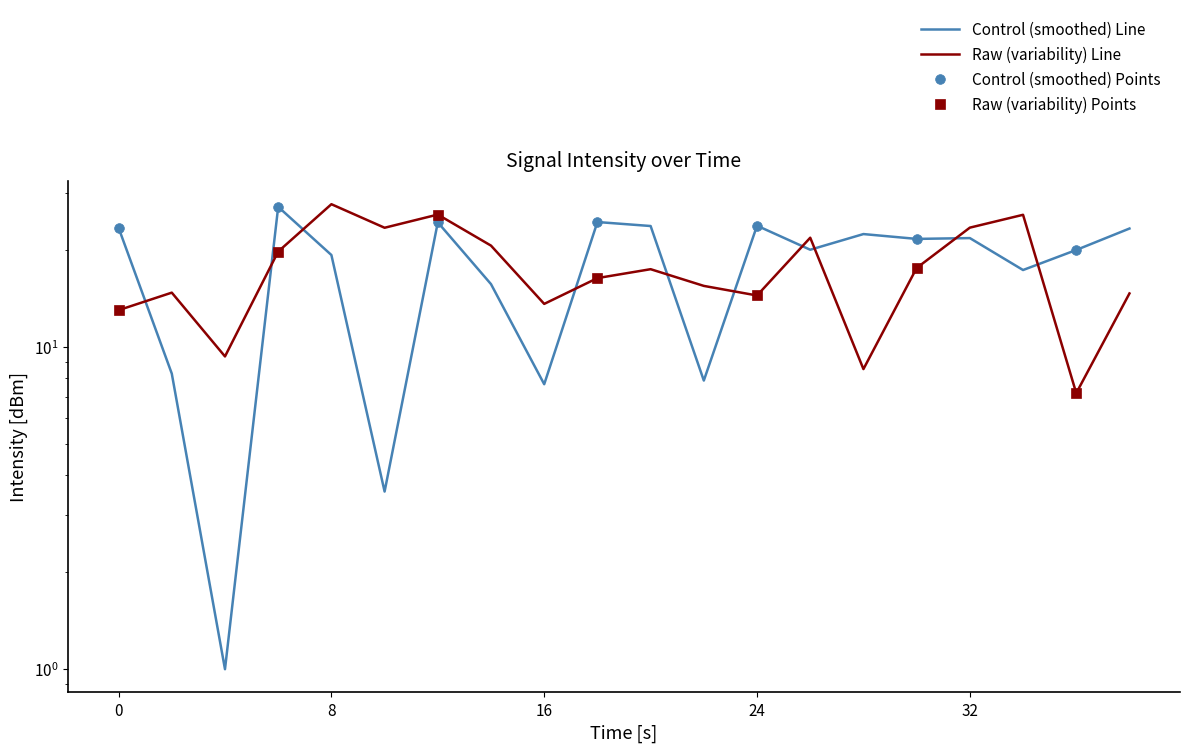

Does the chart have visible grid lines?

No